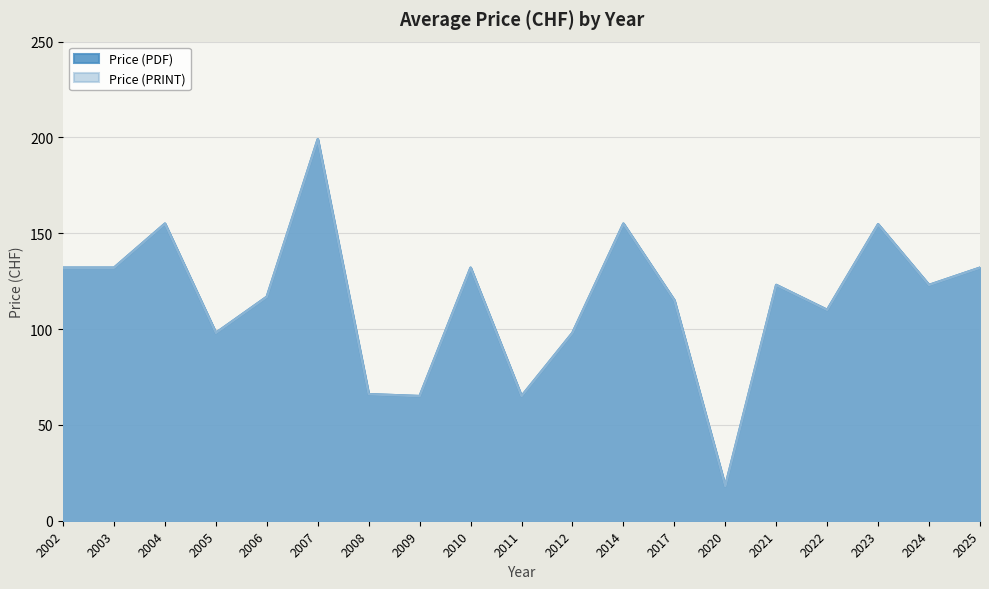

True or false: Price (PRINT) has more than 0 interior local peaks.

True